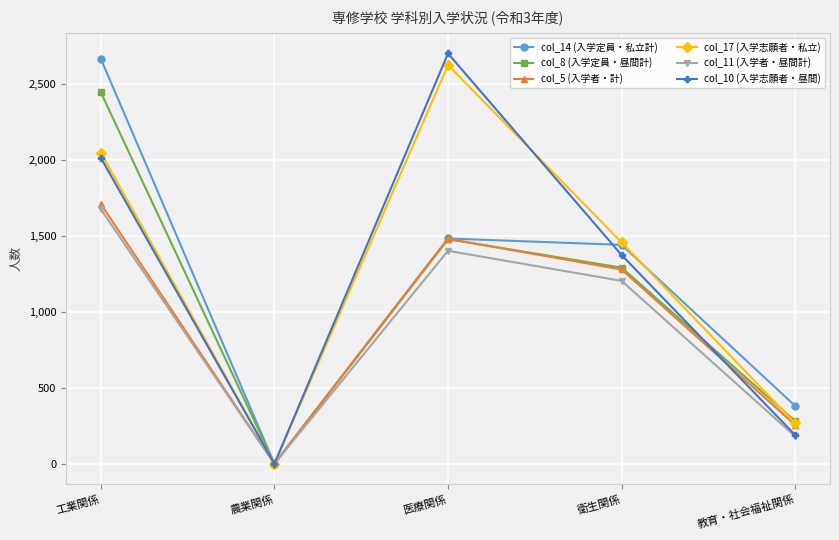

The value of col_5 (入学者・計) at 教育・社会福祉関係 is 445. True or false?

False